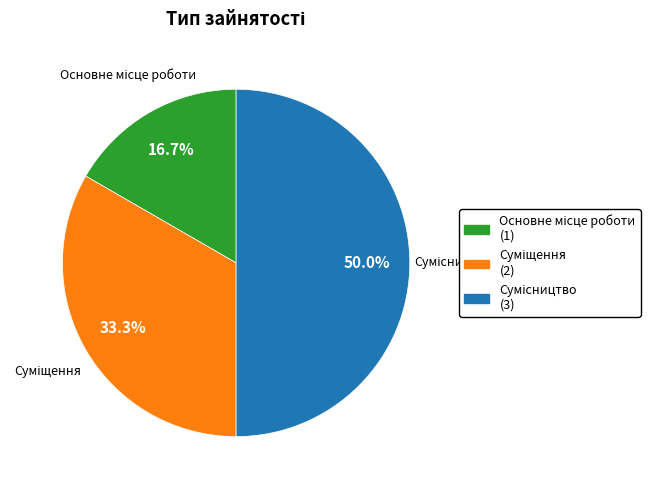

To the nearest percent, what portion does Суміщення represent?

33%